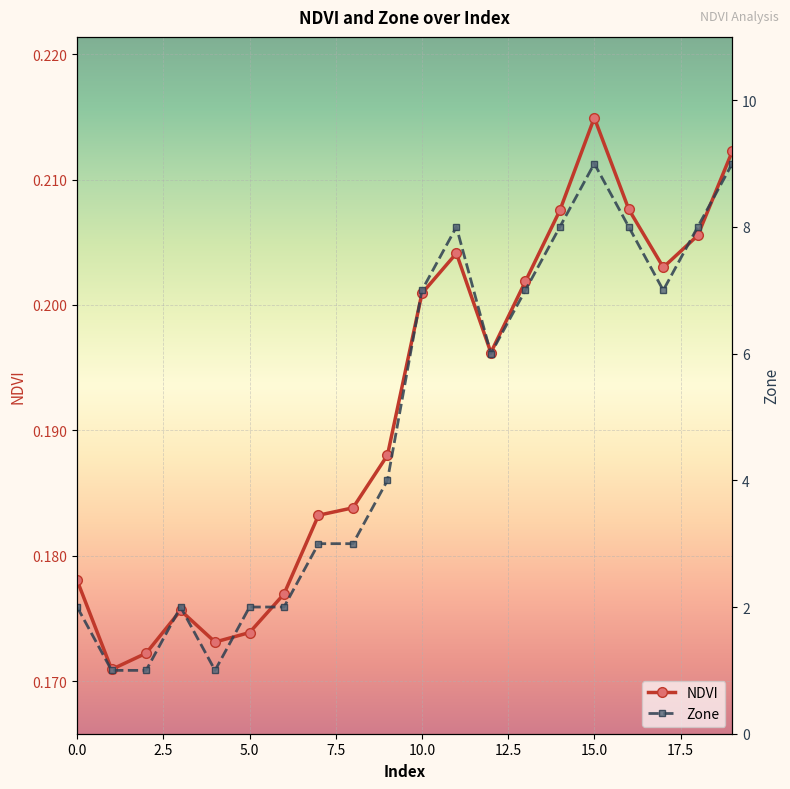

True or false: NDVI has more than 0 points higher than both neighbors.

True